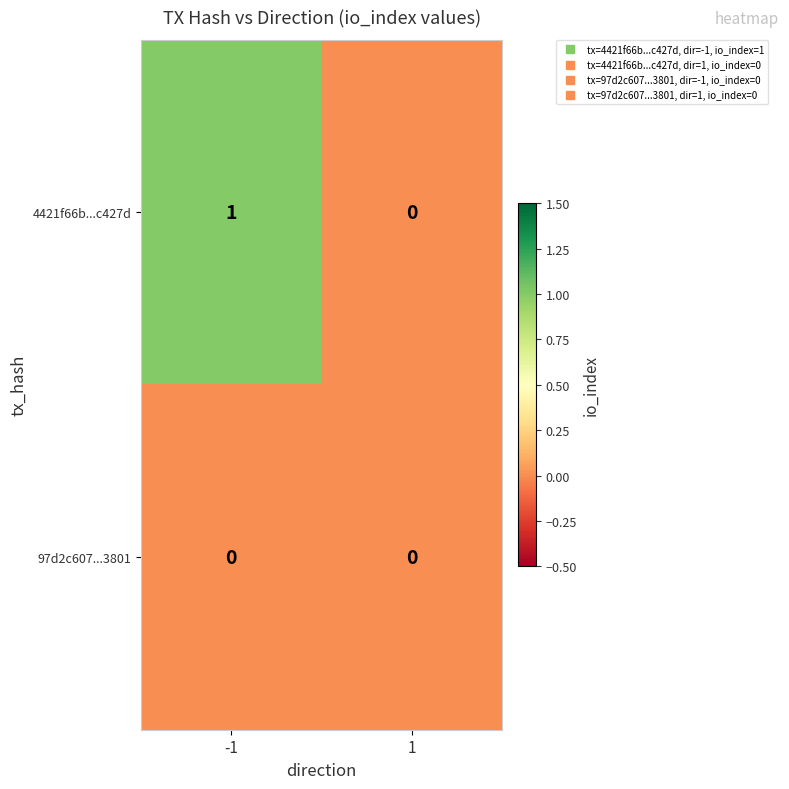

What is the total value across all series at -1?

1